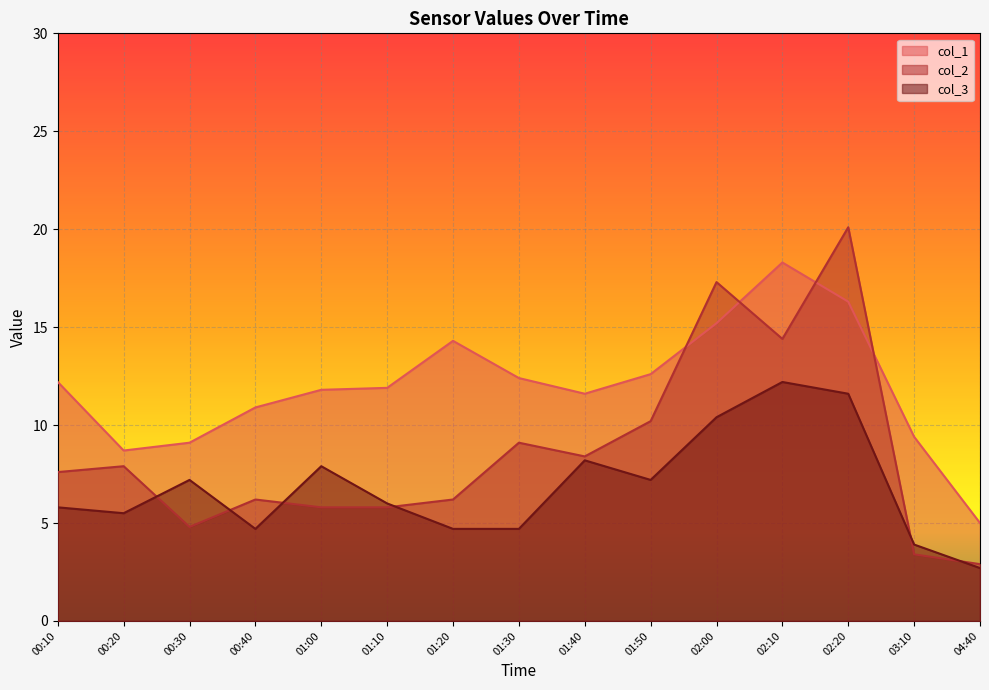

What is the total value across all series at 00:20?

22.1